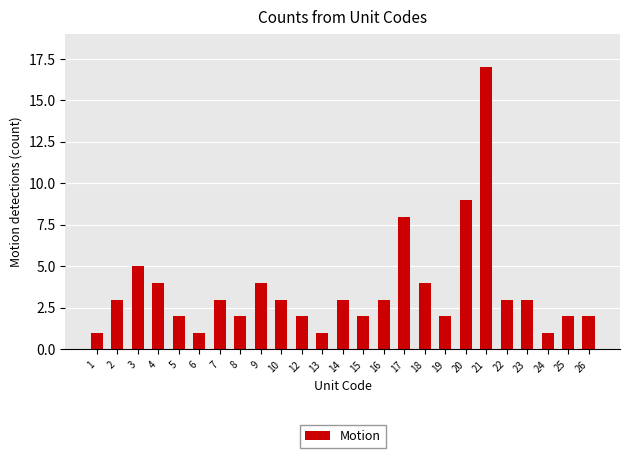

Reading right to left, list all the values displayed in this chart.

2	2	1	3	3	17	9	2	4	8	3	2	3	1	2	3	4	2	3	1	2	4	5	3	1